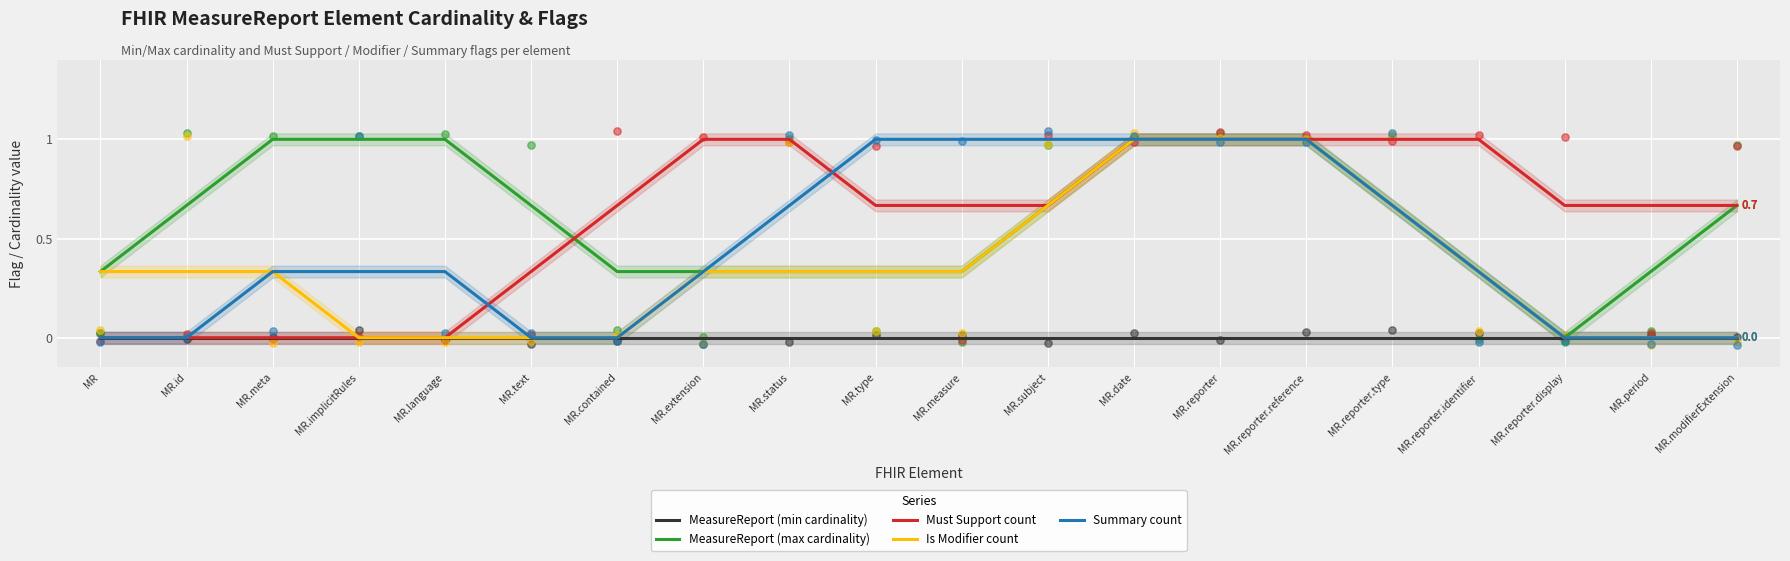

Which series contains the lowest Y value?

MeasureReport (min cardinality)